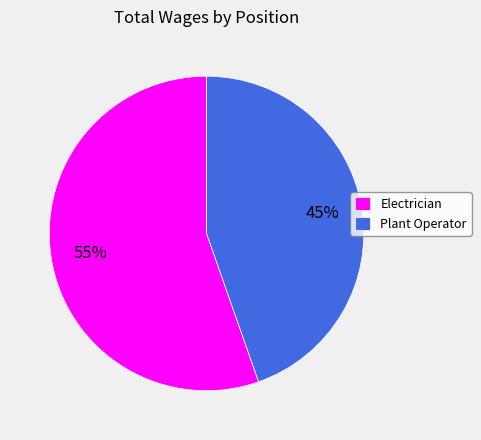

How many segments does this pie chart have?

2